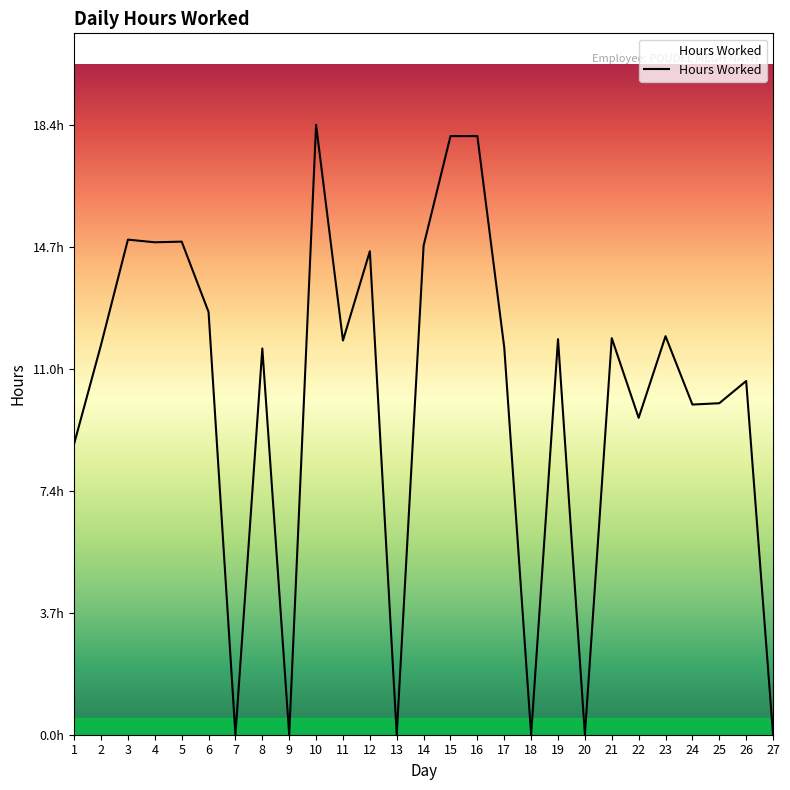

What is the value of the 22nd point from the left?

9.6